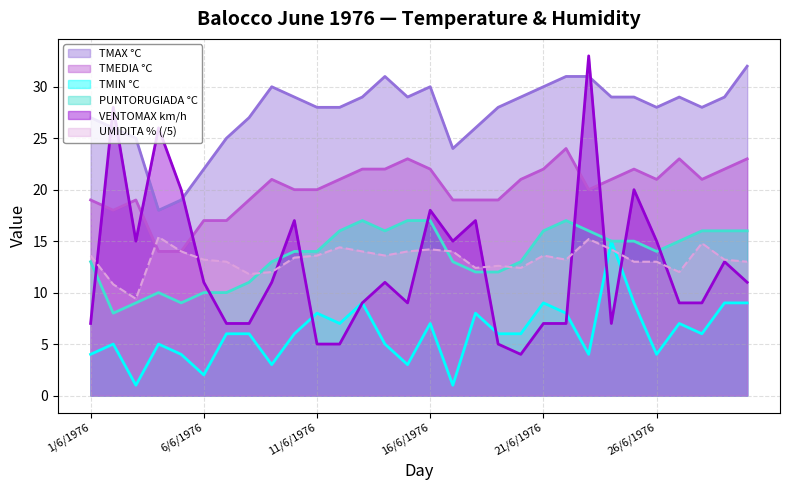

Reading left to right, transcribe all the data shown in this chart.

TMAX °C: 27.0	26.0	25.0	18.0	19.0	22.0	25.0	27.0	30.0	29.0	28.0	28.0	29.0	31.0	29.0	30.0	24.0	26.0	28.0	29.0	30.0	31.0	31.0	29.0	29.0	28.0	29.0	28.0	29.0	32.0
TMEDIA °C: 19.0	18.0	19.0	14.0	14.0	17.0	17.0	19.0	21.0	20.0	20.0	21.0	22.0	22.0	23.0	22.0	19.0	19.0	19.0	21.0	22.0	24.0	20.0	21.0	22.0	21.0	23.0	21.0	22.0	23.0
TMIN °C: 4.0	5.0	1.0	5.0	4.0	2.0	6.0	6.0	3.0	6.0	8.0	7.0	9.0	5.0	3.0	7.0	1.0	8.0	6.0	6.0	9.0	8.0	4.0	15.0	9.0	4.0	7.0	6.0	9.0	9.0
PUNTORUGIADA °C: 13.0	8.0	9.0	10.0	9.0	10.0	10.0	11.0	13.0	14.0	14.0	16.0	17.0	16.0	17.0	17.0	13.0	12.0	12.0	13.0	16.0	17.0	16.0	15.0	15.0	14.0	15.0	16.0	16.0	16.0
UMIDITA %: 13.6	10.8	9.4	15.4	14.0	13.2	13.0	11.8	12.0	13.4	13.6	14.4	14.0	13.6	14.0	14.2	14.0	12.4	12.6	12.4	13.6	13.2	15.2	14.2	13.0	13.0	12.0	14.8	13.2	13.0
VENTOMAX km/h: 7.0	28.0	15.0	26.0	20.0	11.0	7.0	7.0	11.0	17.0	5.0	5.0	9.0	11.0	9.0	18.0	15.0	17.0	5.0	4.0	7.0	7.0	33.0	7.0	20.0	15.0	9.0	9.0	13.0	11.0